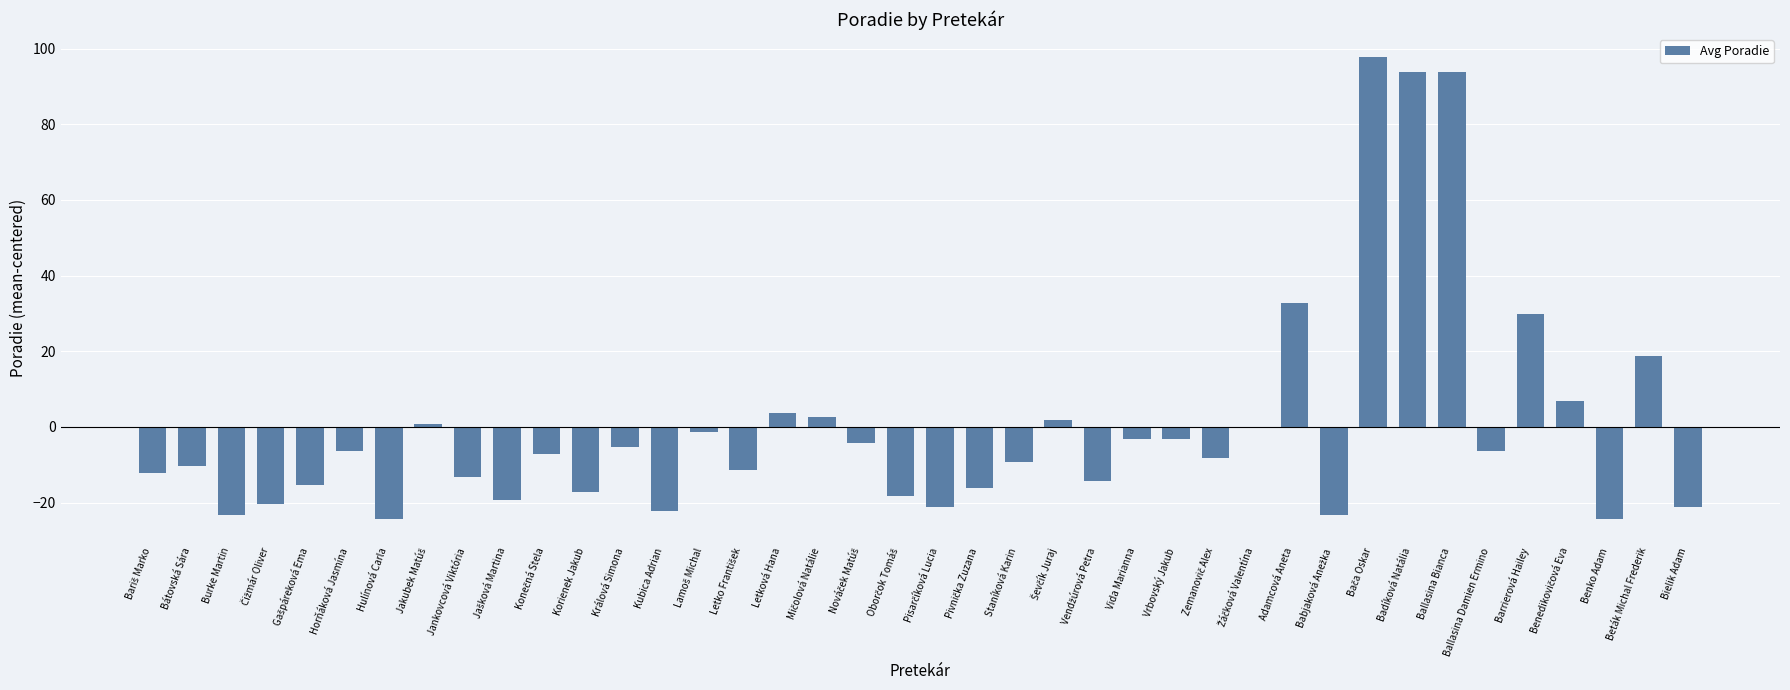

What is the sum of the values at Bielik Adam and Staníková Karin?

-30.5